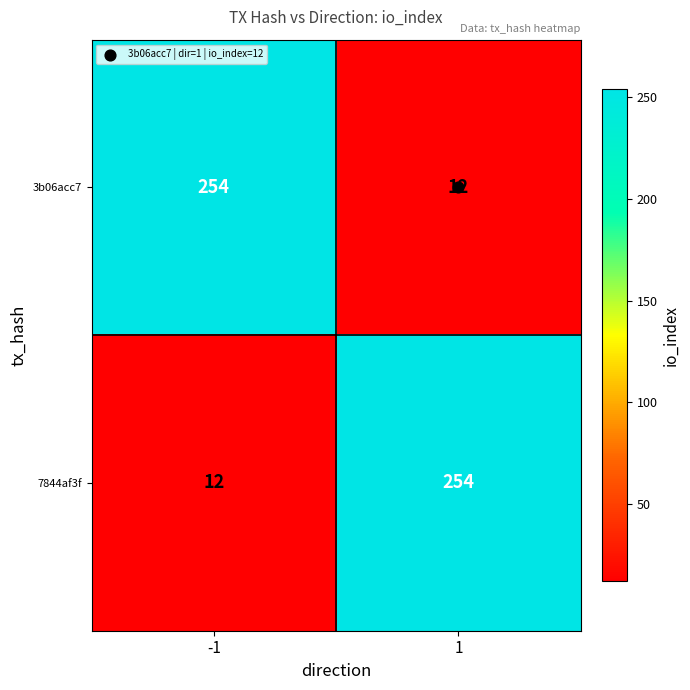

At -1, list the series in order from smallest to largest.

7844af3f, 3b06acc7